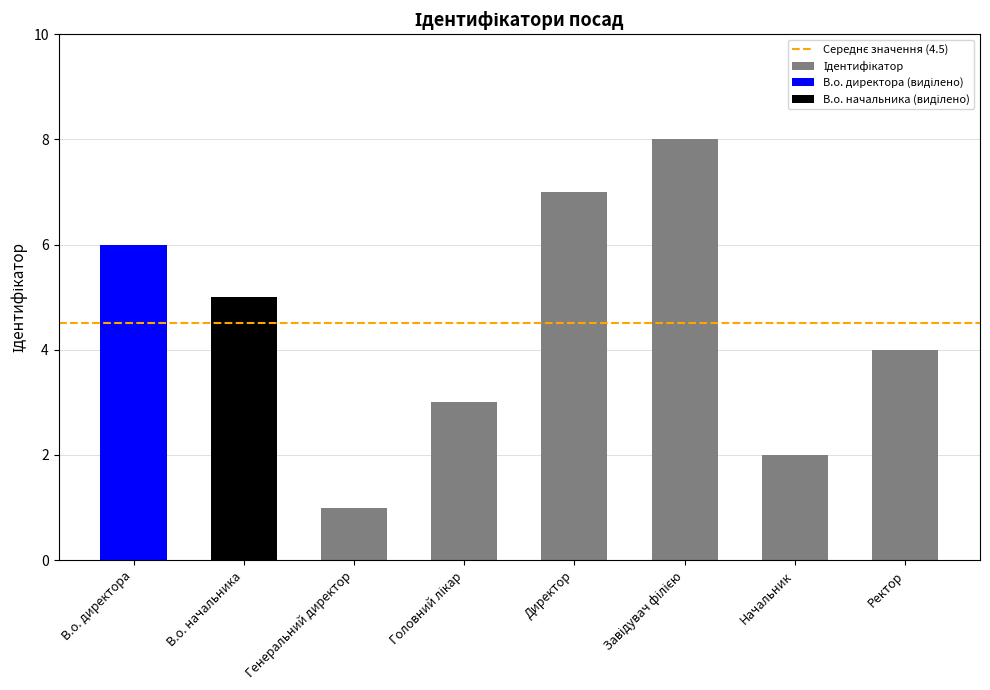

At which category does the chart reach its minimum across all series?

Генеральний директор